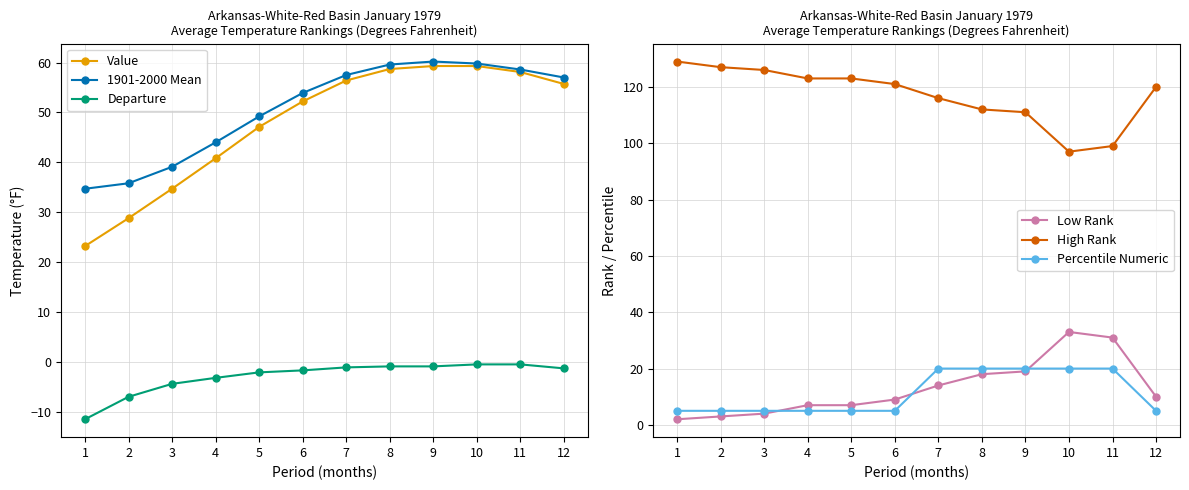

How many intersections are there between Low Rank and Percentile Numeric?

3